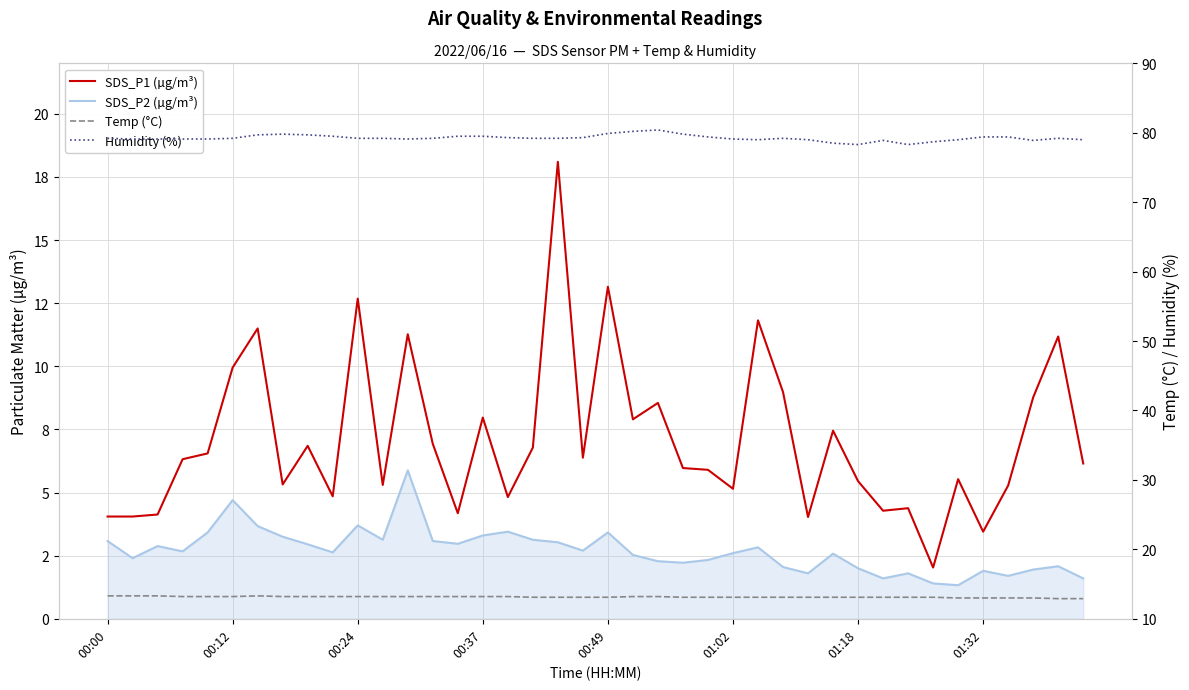

Which series has the largest total across all categories?

Humidity (%)